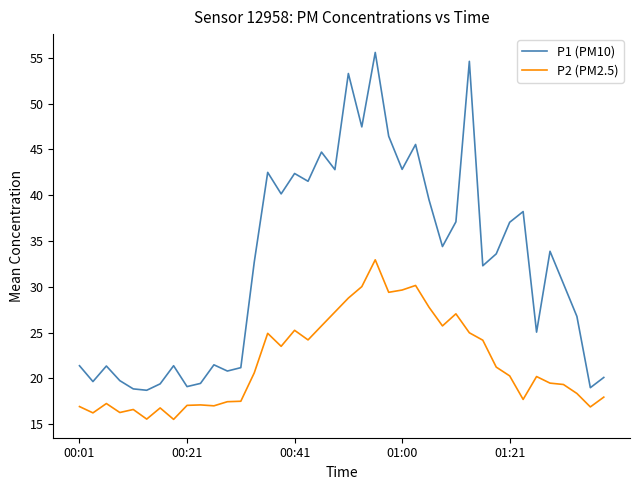

Rank the series by their average value, from highest to lowest.

P1 (PM10), P2 (PM2.5)